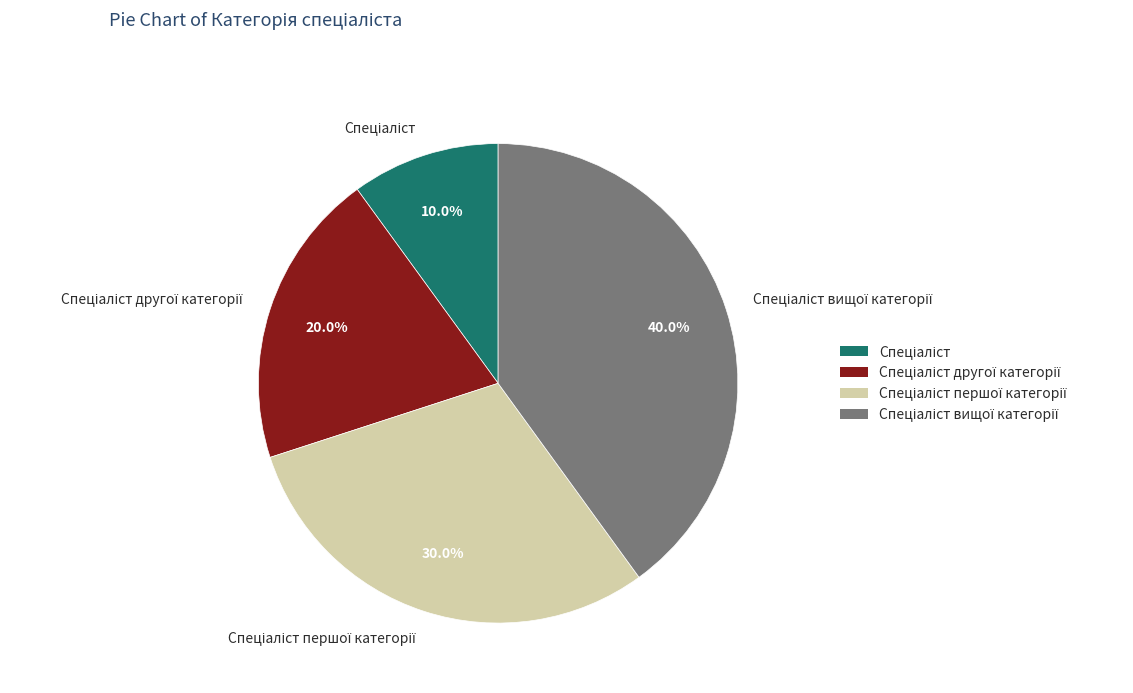

Count the number of slices in the pie.

4